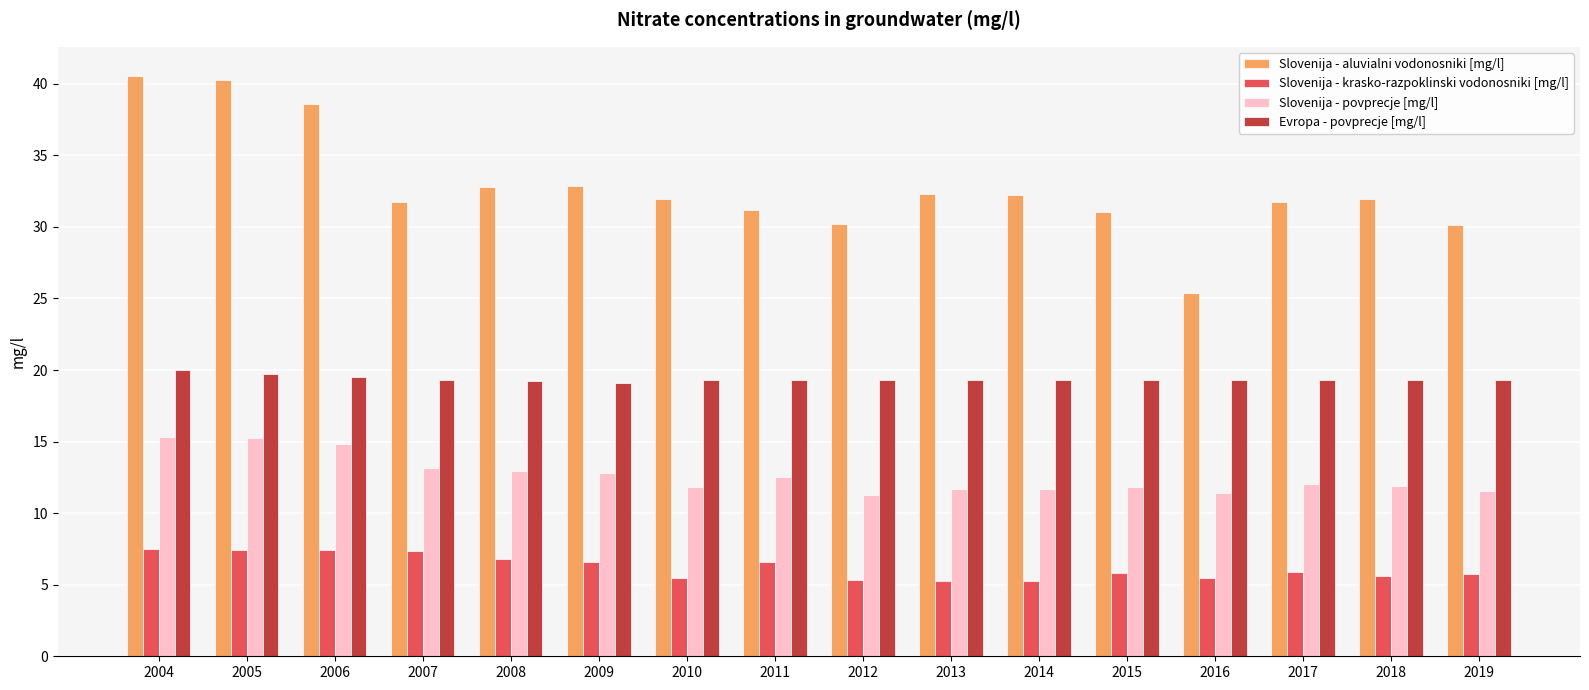

What is the total value across all series at 2014?

68.4